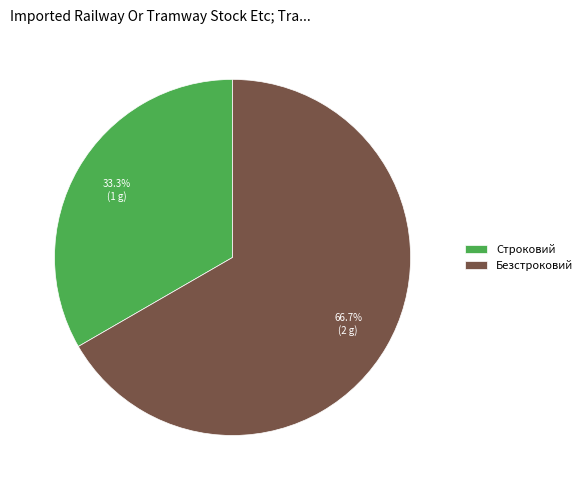

Which slice is the largest?

Безстроковий